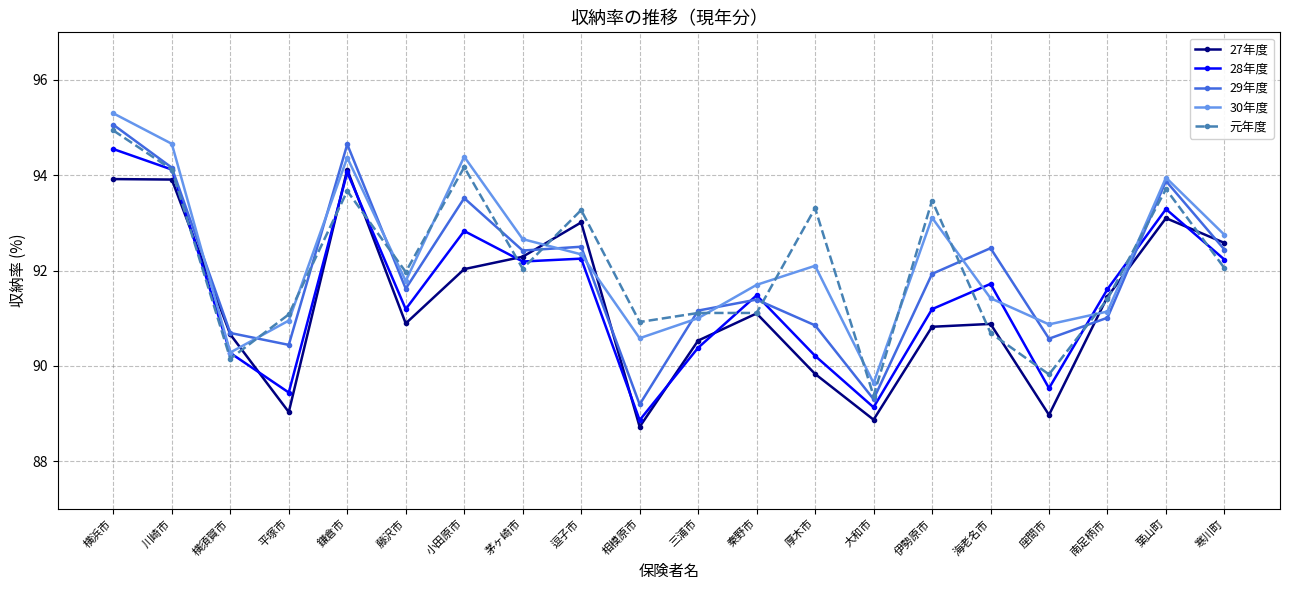

At which category does 28年度 reach its first local valley?

平塚市